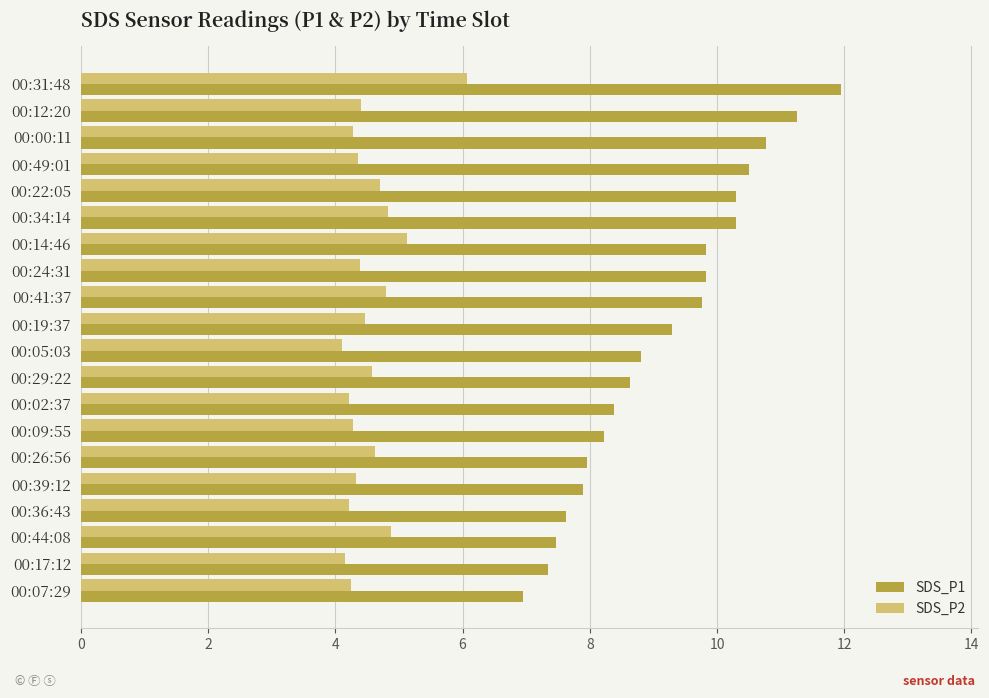

Rank the series at 00:41:37 from lowest to highest value.

SDS_P2, SDS_P1